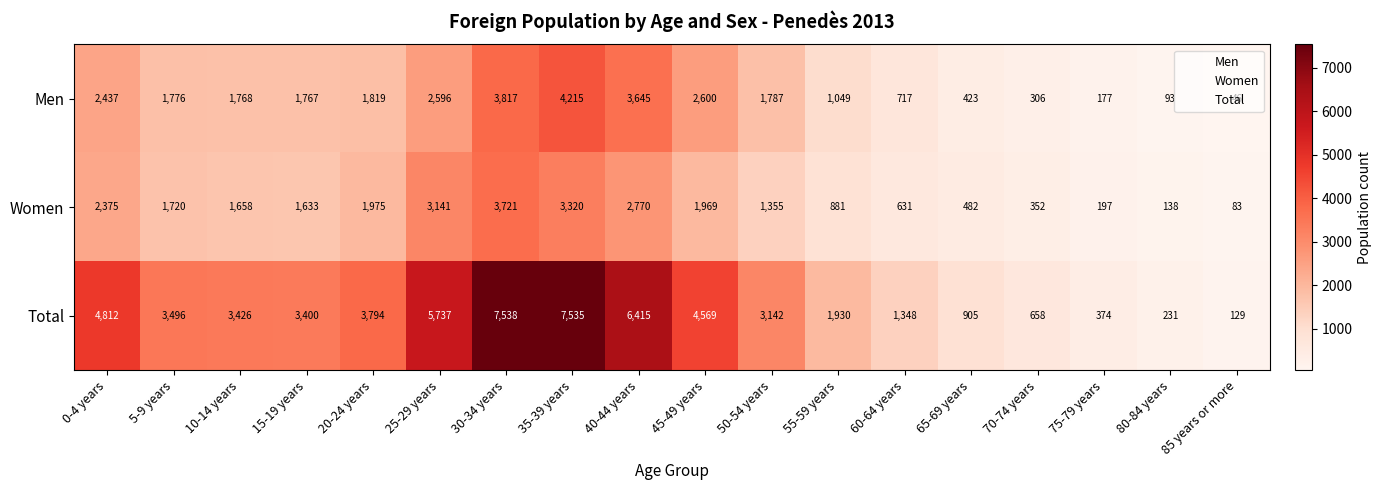

Between 65-69 years and 80-84 years, which series saw the biggest shift?

Total